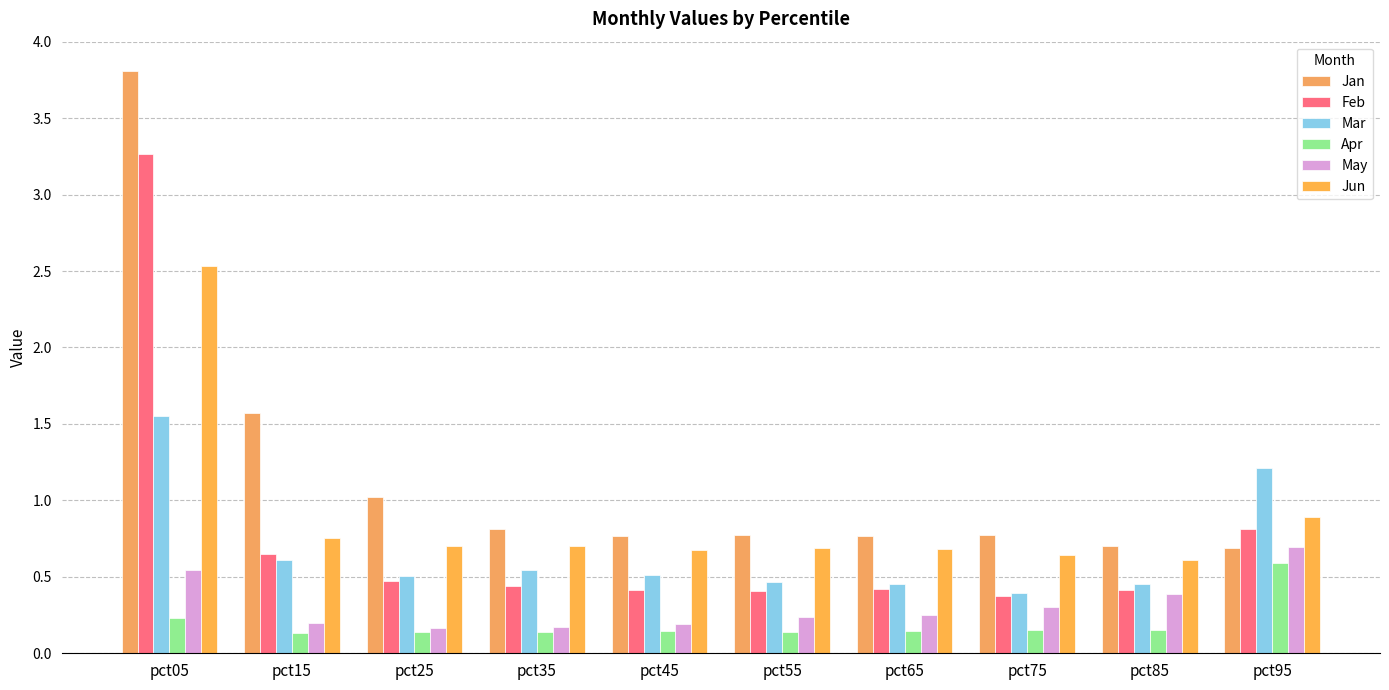

What is the difference between the Apr values at pct85 and pct05?

0.1